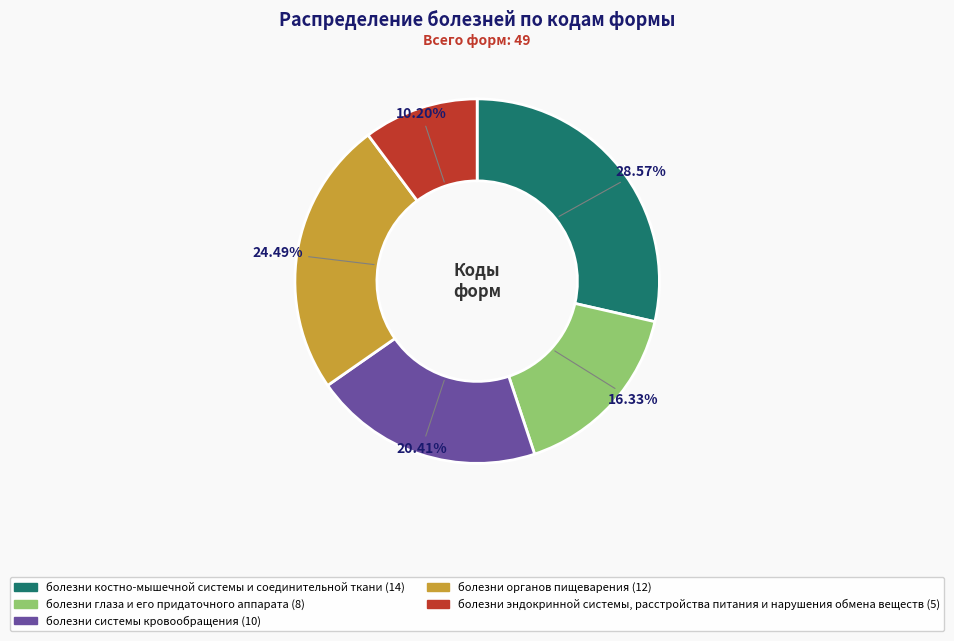

True or false: болезни системы кровообращения accounts for 20% of the total.

True